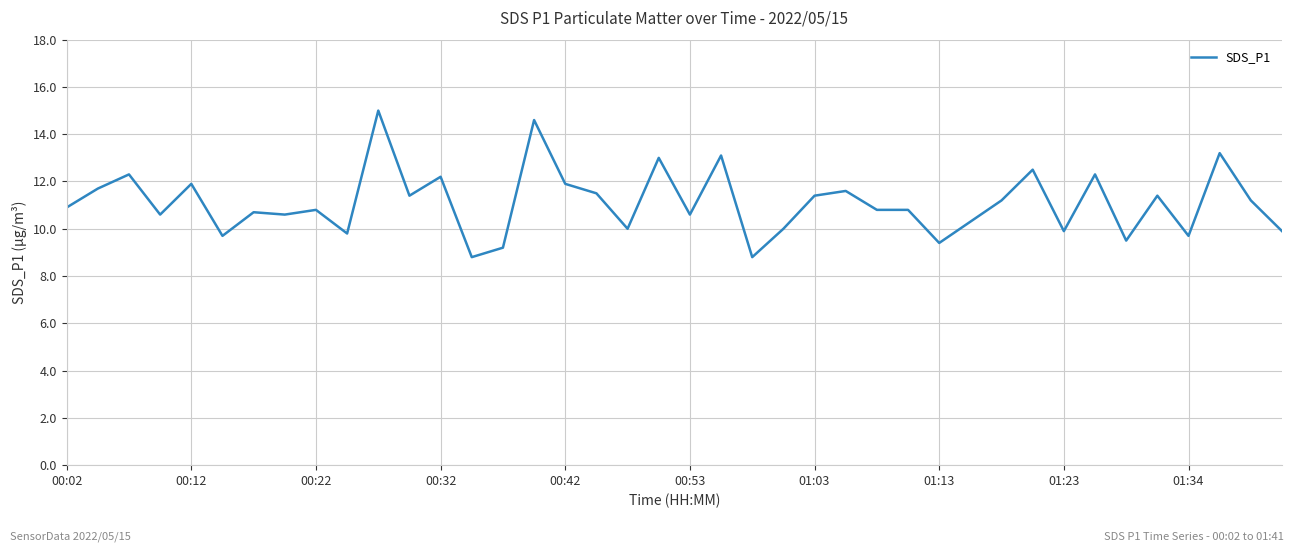

What is the smallest value displayed?

8.8